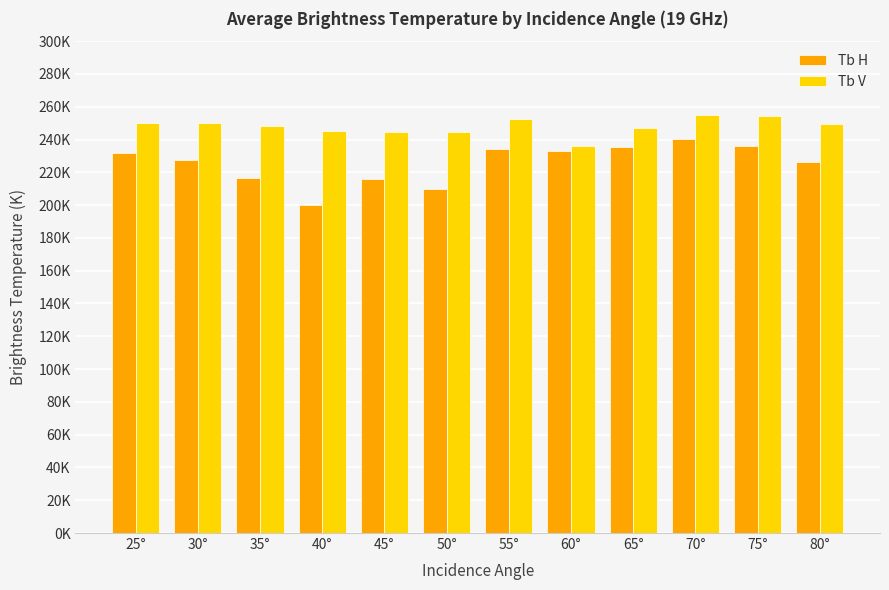

List the series in order of their overall mean, highest first.

Tb V, Tb H